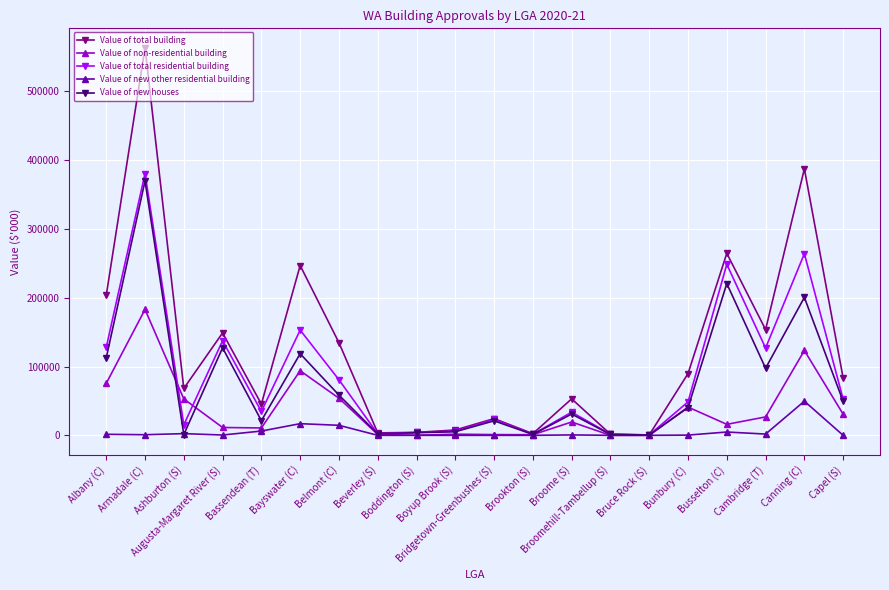

Which series has the largest range (max minus min)?

Value of total building